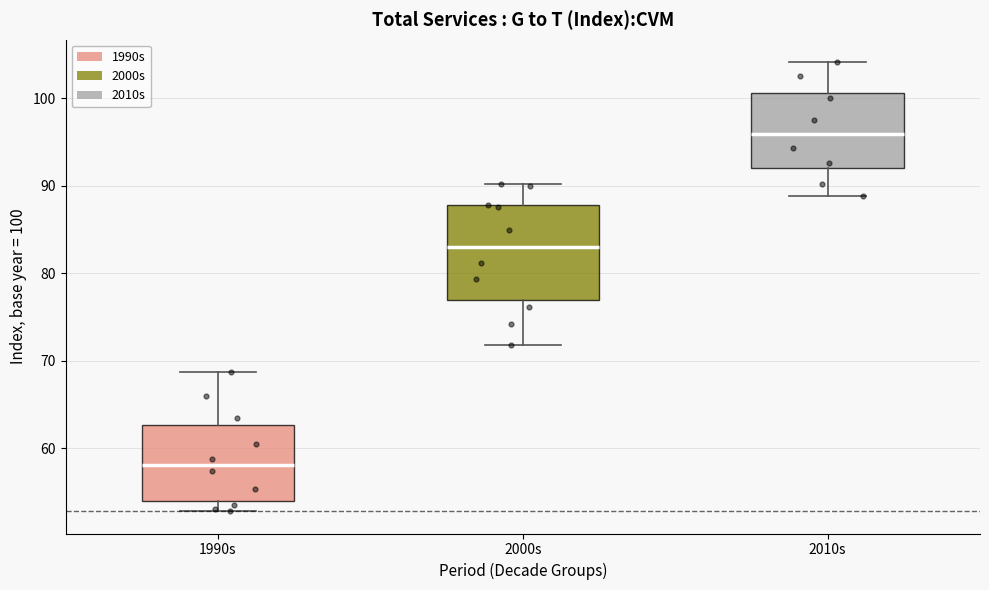

Where is the lower edge of the box for 2000s on the y-axis? The values are not printed on the chart, so give them approximately, as read against the axis.

77